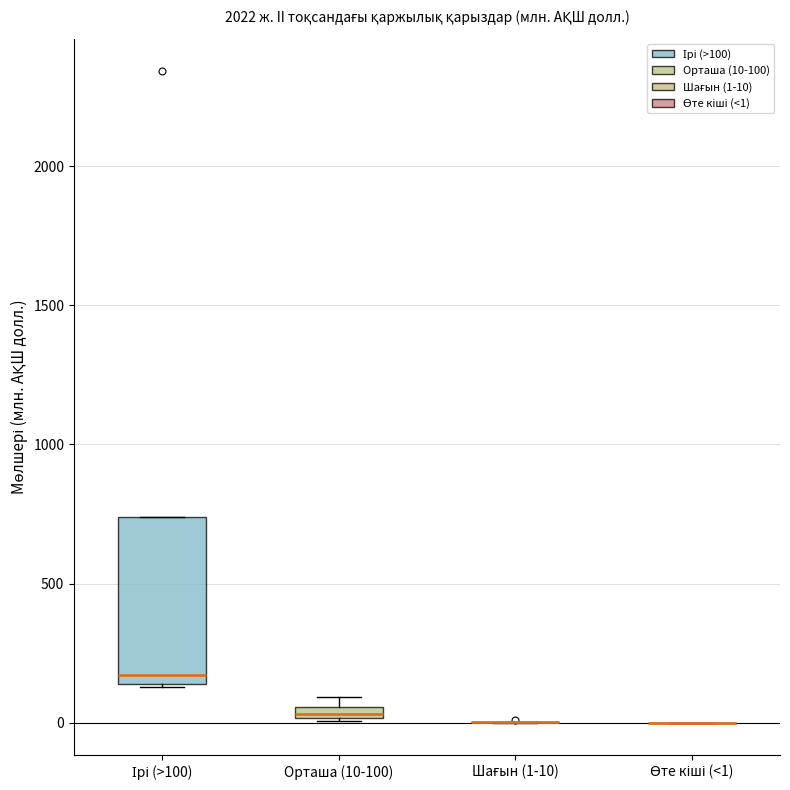

Where is the upper edge of the box for Орташа (10-100) on the y-axis? The values are not printed on the chart, so give them approximately, as read against the axis.

50